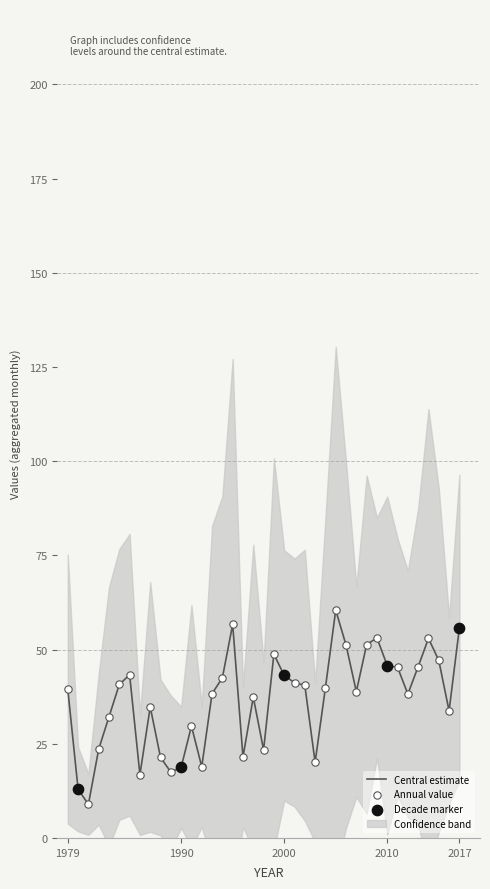

Which series contains the lowest Y value?

Central estimate